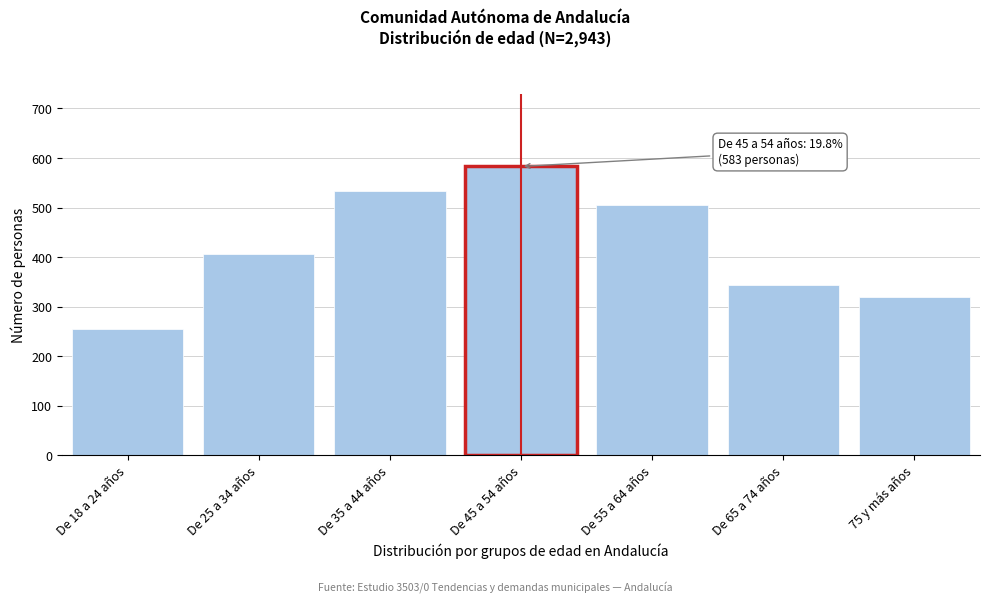

Reading left to right, extract all data points from this chart.

De 18 a 24 años=255.4	De 25 a 34 años=405.1	De 35 a 44 años=533.6	De 45 a 54 años=582.9	De 55 a 64 años=504.0	De 65 a 74 años=343.1	75 y más años=318.9